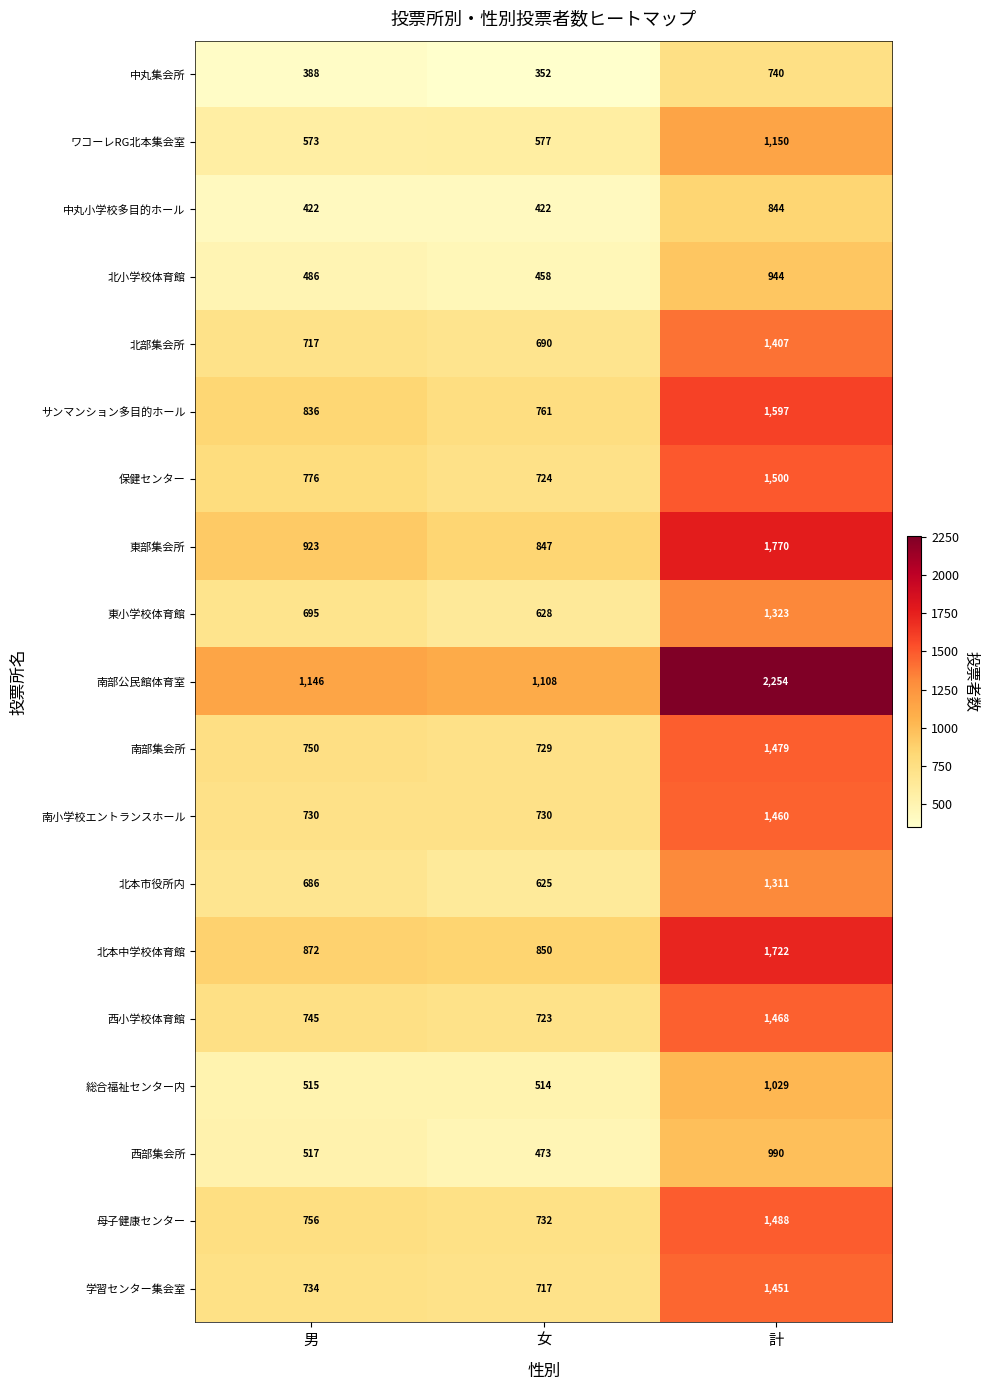

How many 中丸小学校多目的ホール values are between 422 and 844?

3